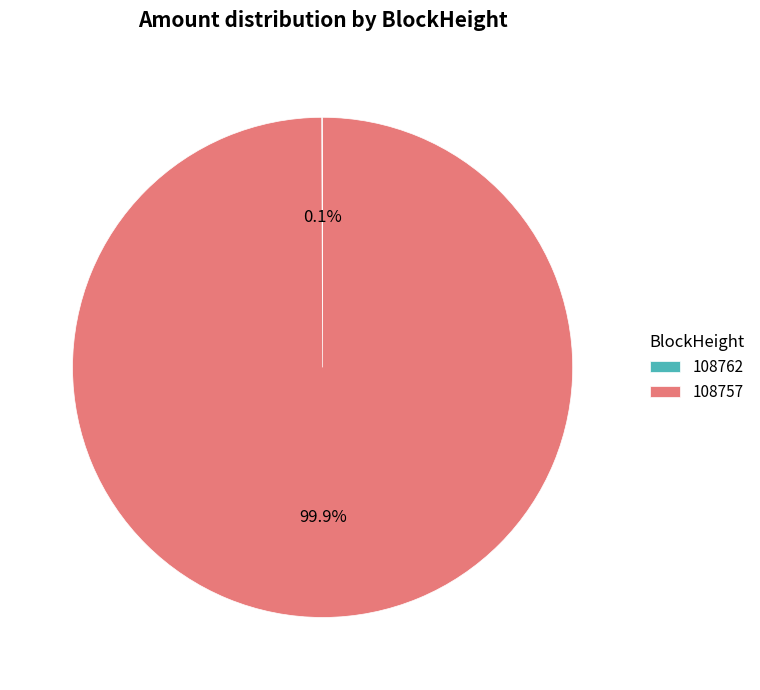

What is the largest slice in the pie chart?

108757